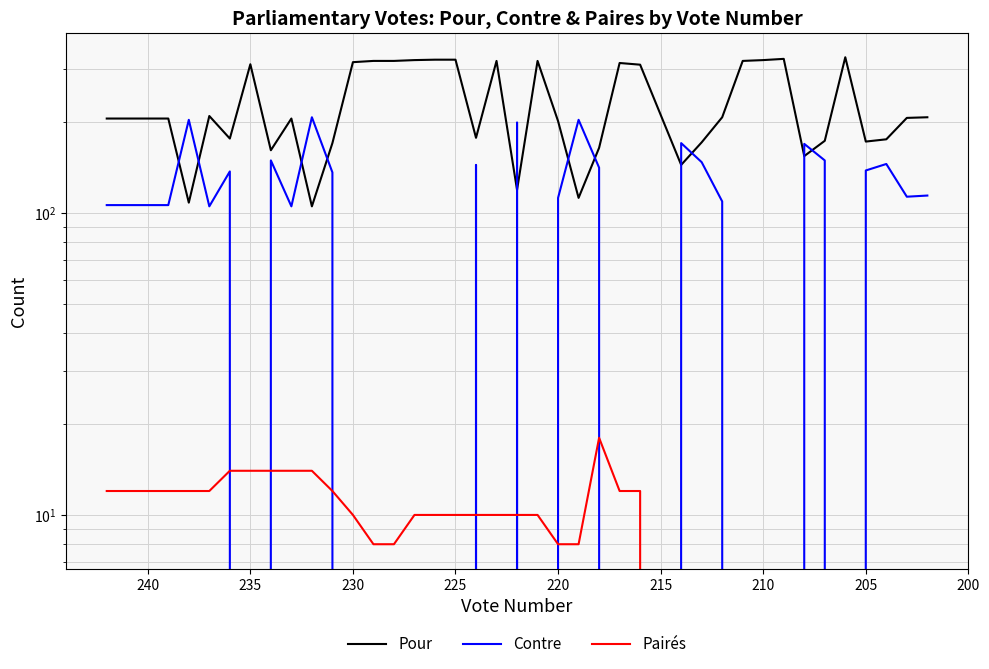

Is the value of Pour at 37 greater than the value of Contre at 29?

Yes